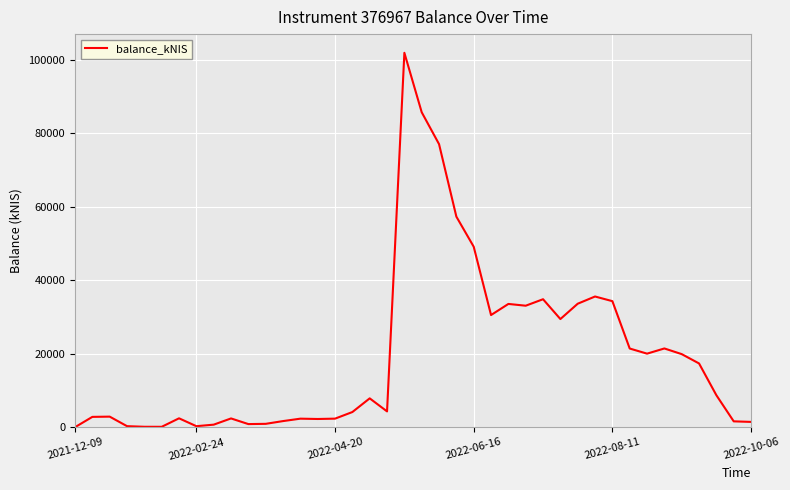

What is the greatest value displayed?

101927.5